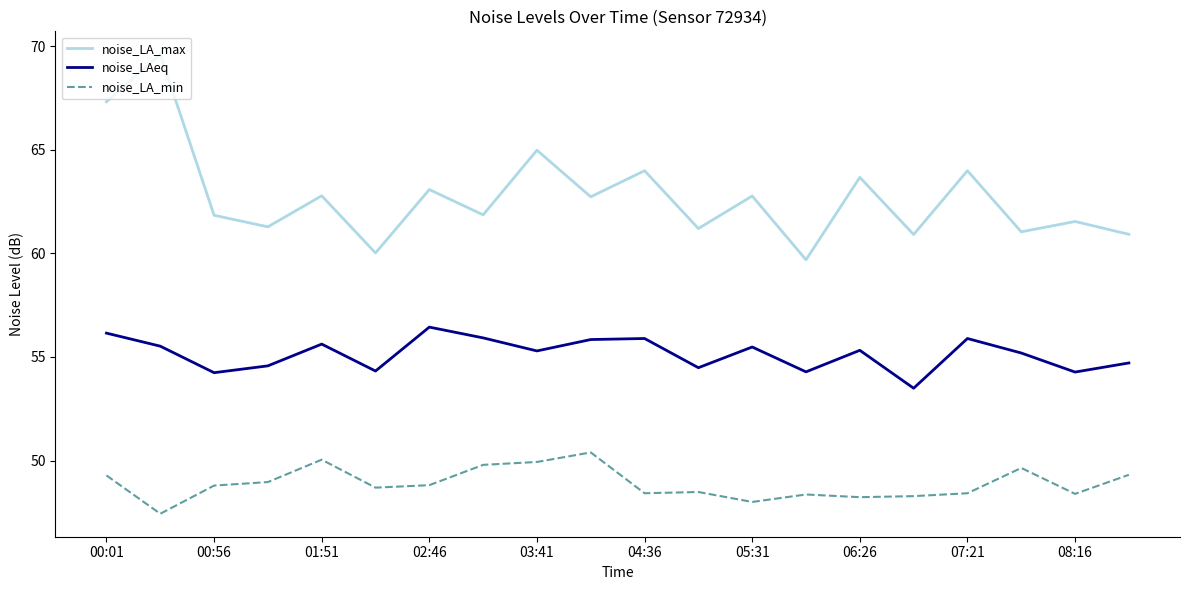

True or false: noise_LA_max and noise_LAeq intersect in this chart.

False